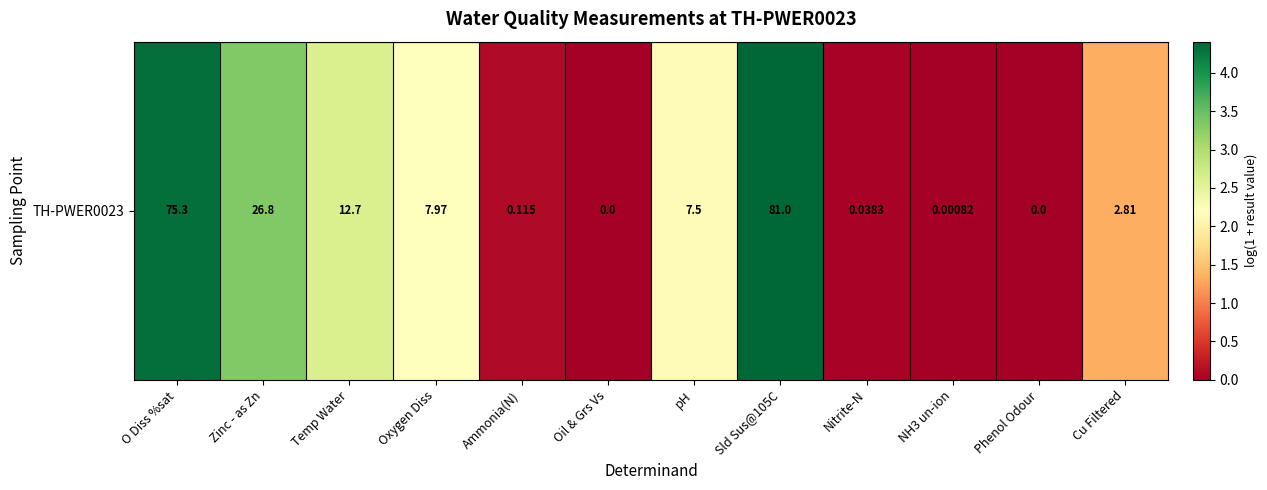

Where is the data nearest to the value 2?

pH